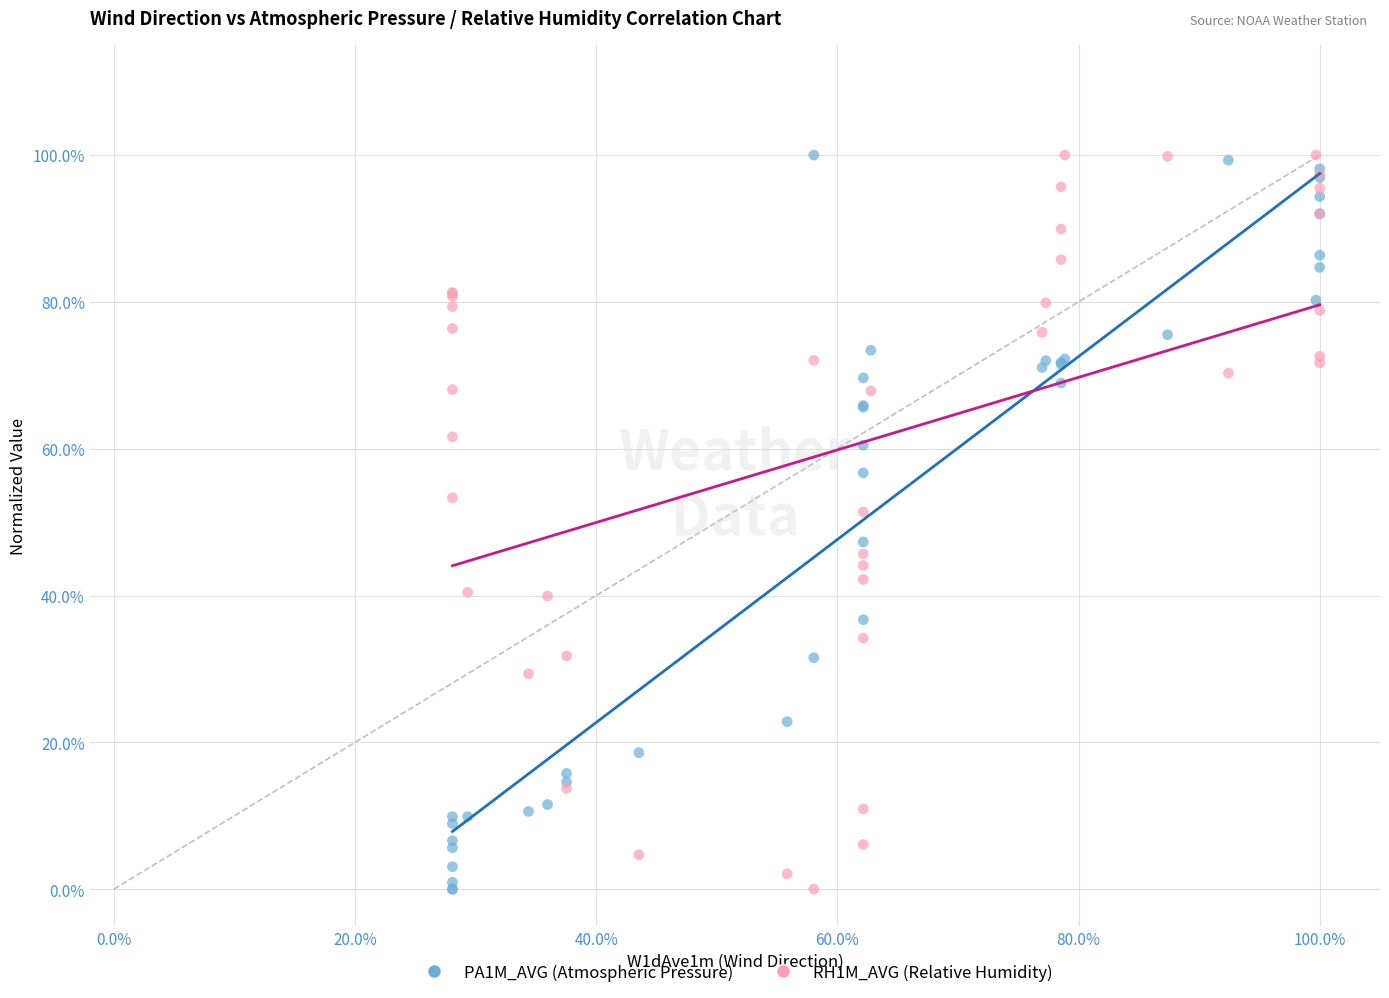

What are all the series names shown in the legend?

PA1M_AVG (Atmospheric Pressure), RH1M_AVG (Relative Humidity)